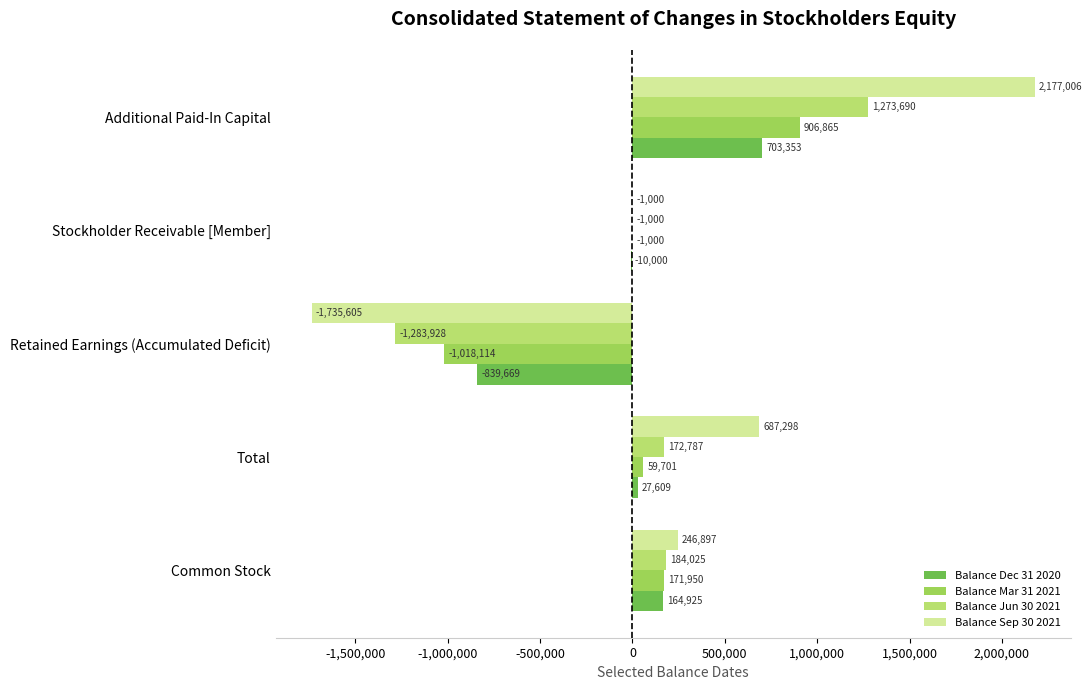

How many values in Balance Sep 30 2021 are above zero?

3